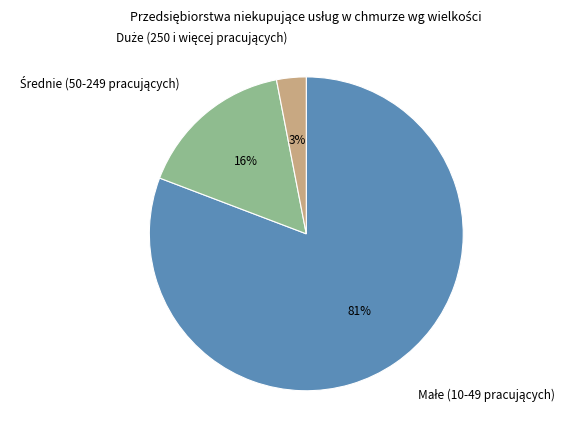

Is there a majority slice in this chart?

Yes